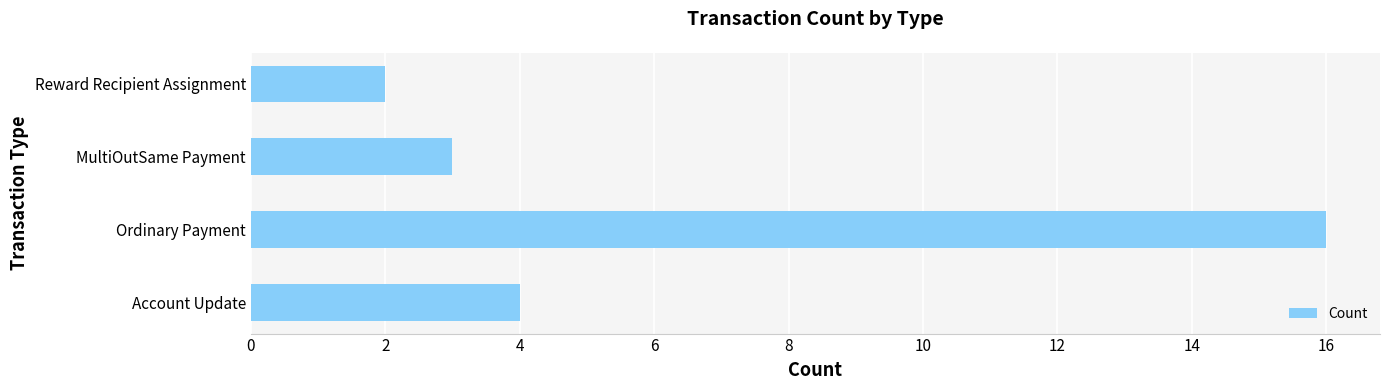

What is the approximate value at Account Update, to the nearest 5?

5